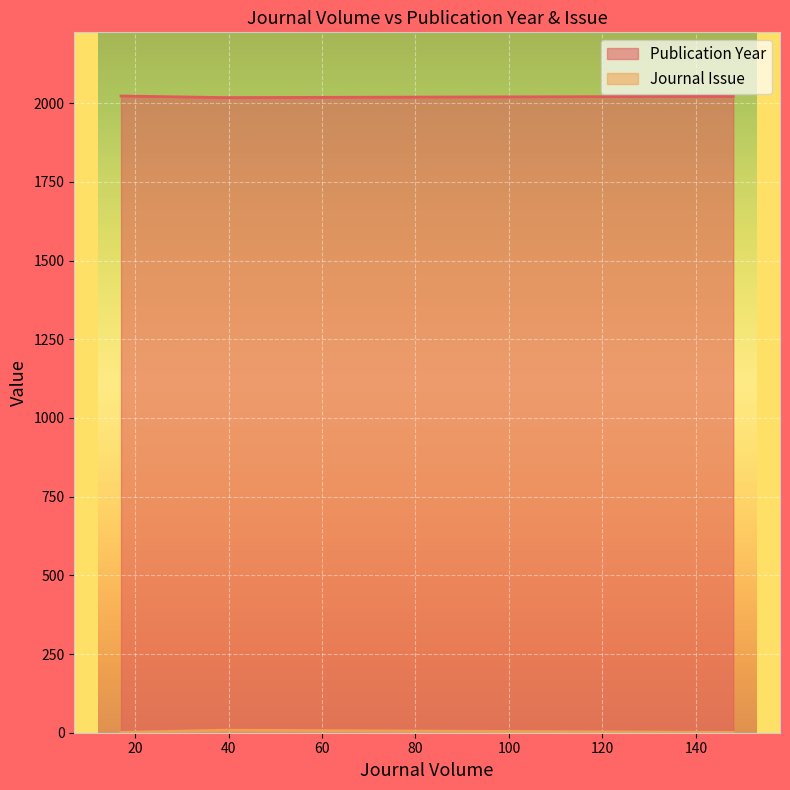

What is the average value of the Journal Issue series?

3